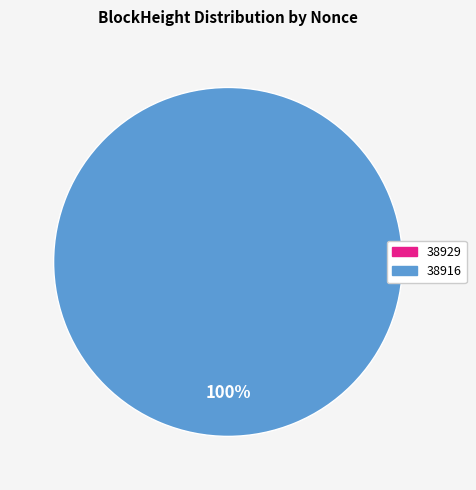

What percentage is NOT represented by 38929?

100.0%